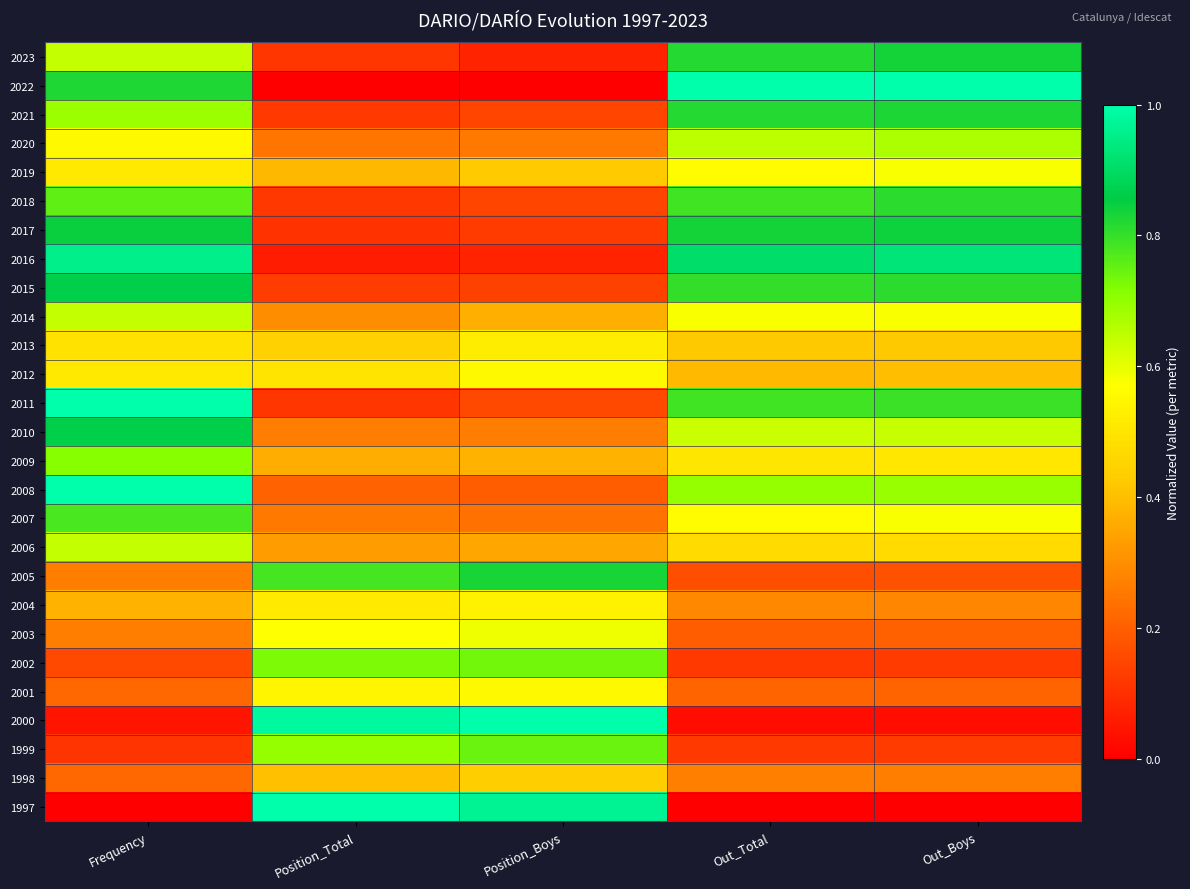

At Out_Boys, list the series in order from smallest to largest.

1997, 2000, 2002, 1999, 2005, 2003, 2001, 1998, 2004, 2012, 2013, 2006, 2009, 2019, 2014, 2007, 2010, 2020, 2008, 2011, 2018, 2015, 2021, 2023, 2017, 2016, 2022